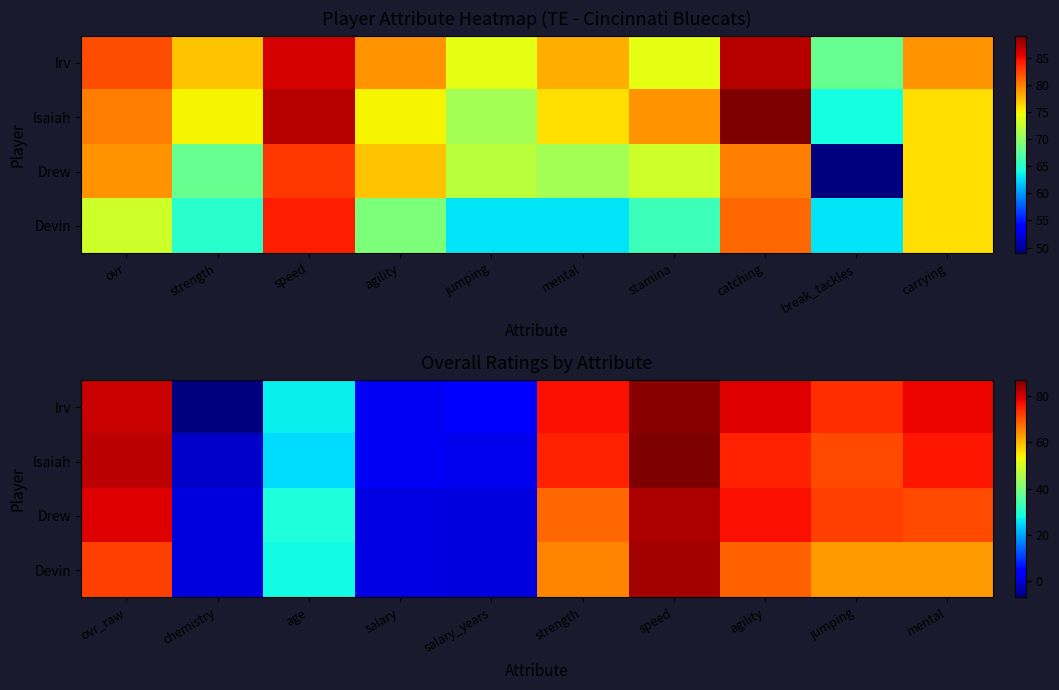

Where does the Drew series first go above 71?

ovr_raw